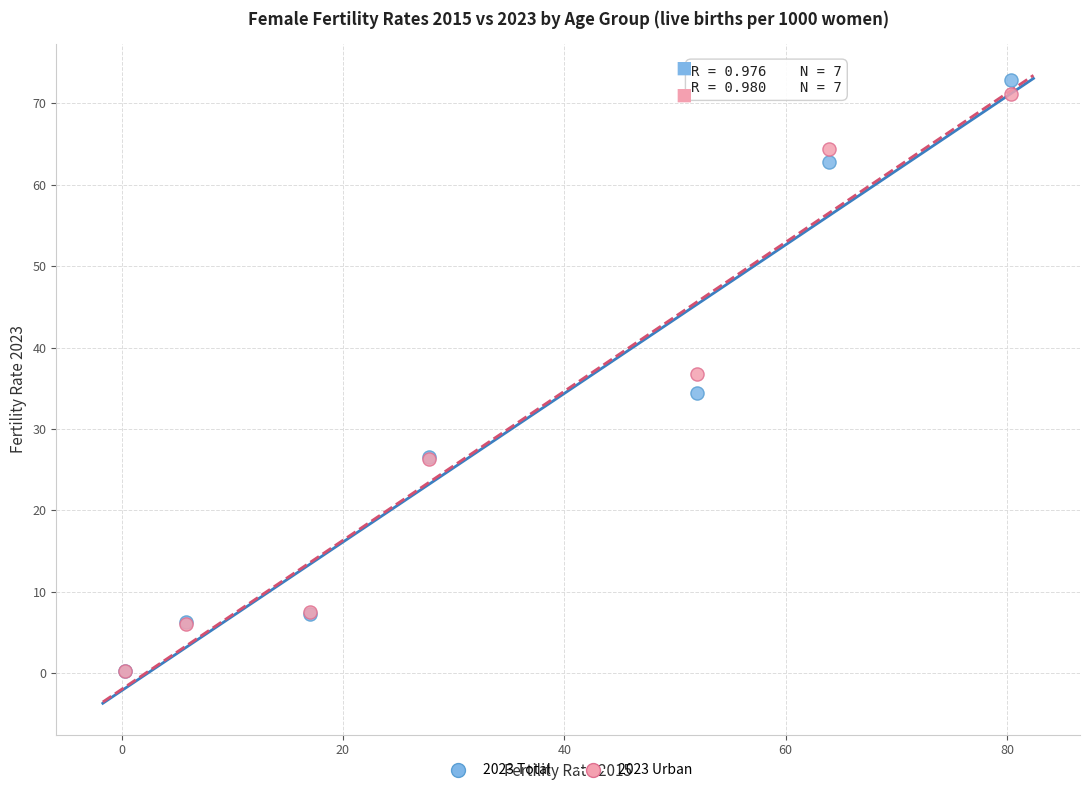

What are all the series names shown in the legend?

2023 Total, 2023 Urban